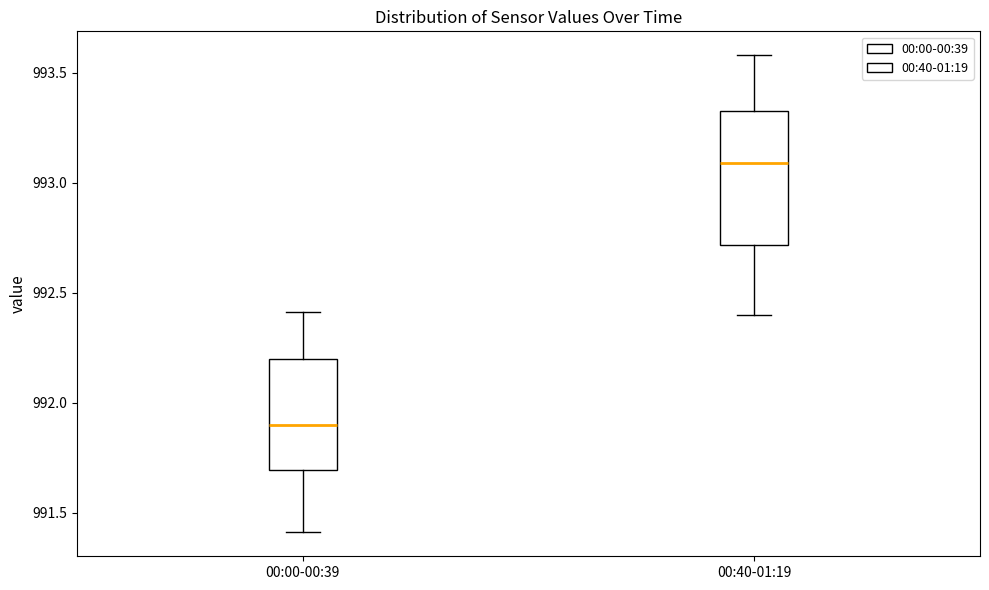

Comparing the boxes themselves (not the whiskers), which one is the tallest?

00:40-01:19